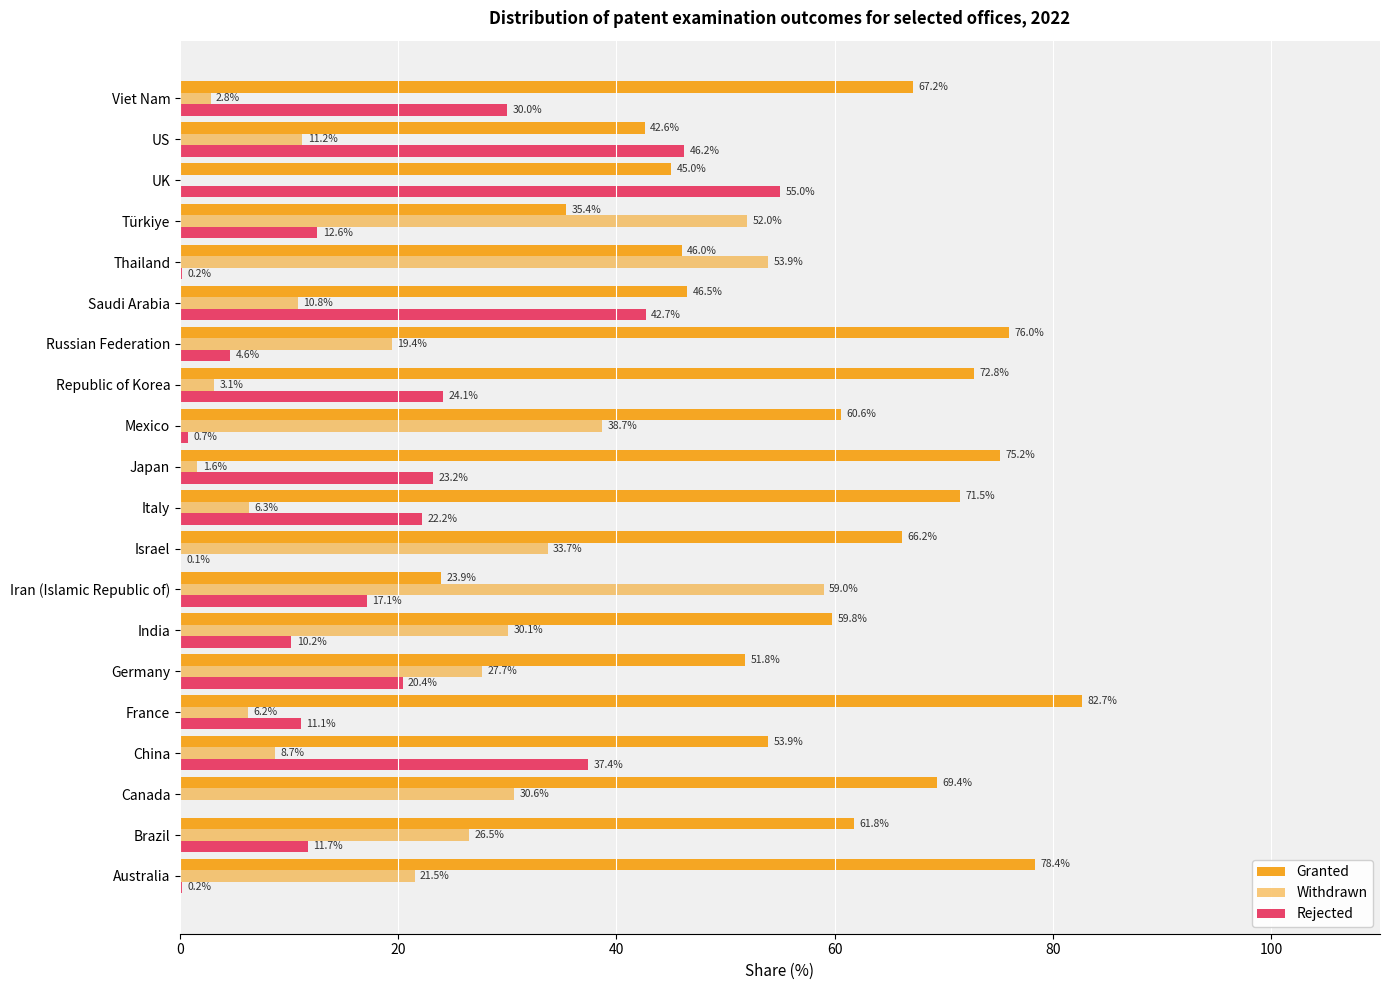

How many values in Withdrawn are above zero?

19